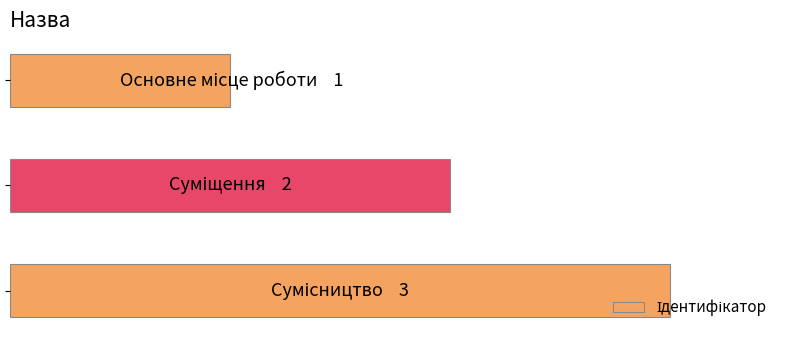

Does the chart contain any negative values?

No